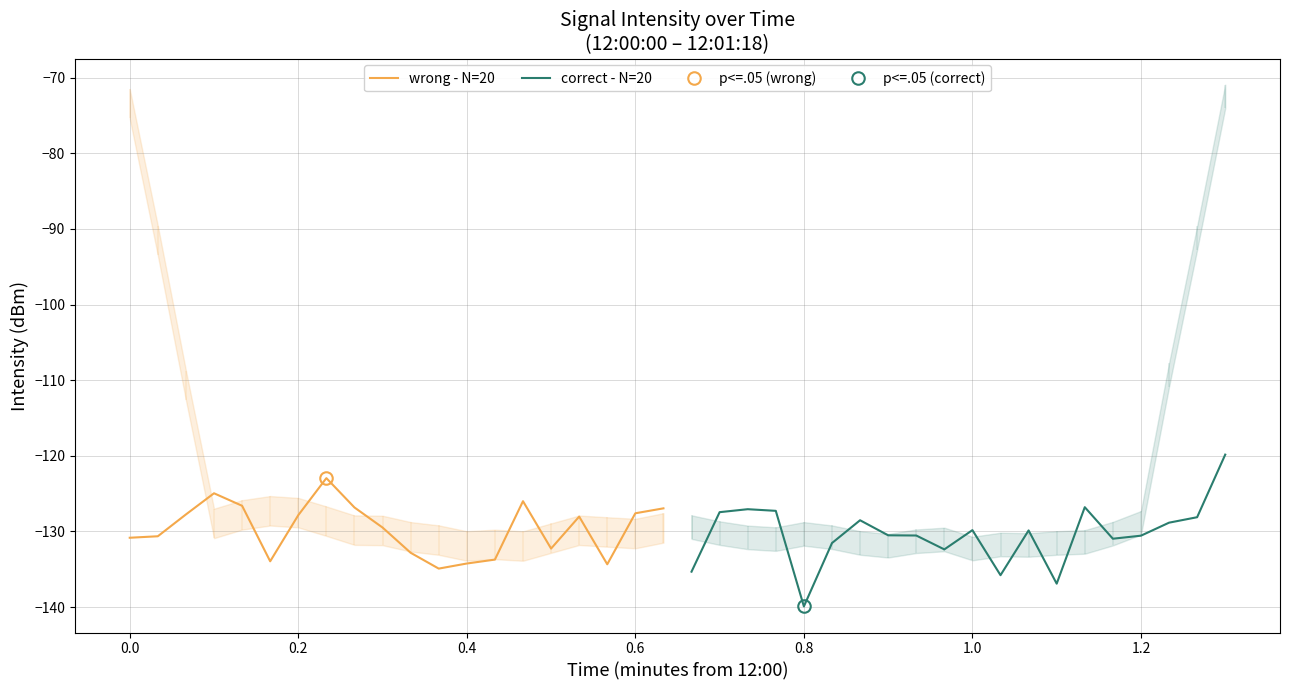

The correct - N=20 series shows -203.7 at 0.2. True or false?

False